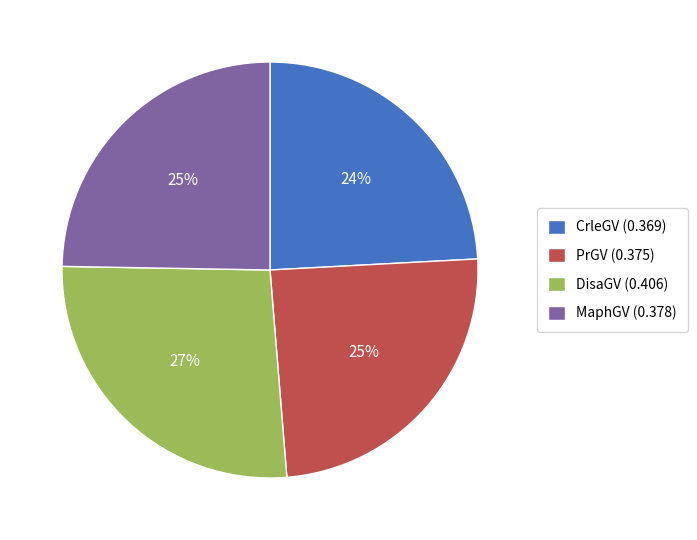

How many slices are in this pie chart?

4